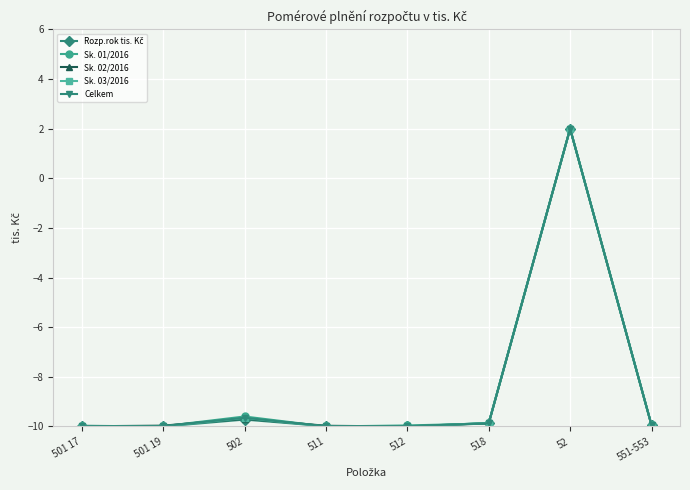

What is the difference between the maximum and minimum values in the Sk. 03/2016 series?

12.0